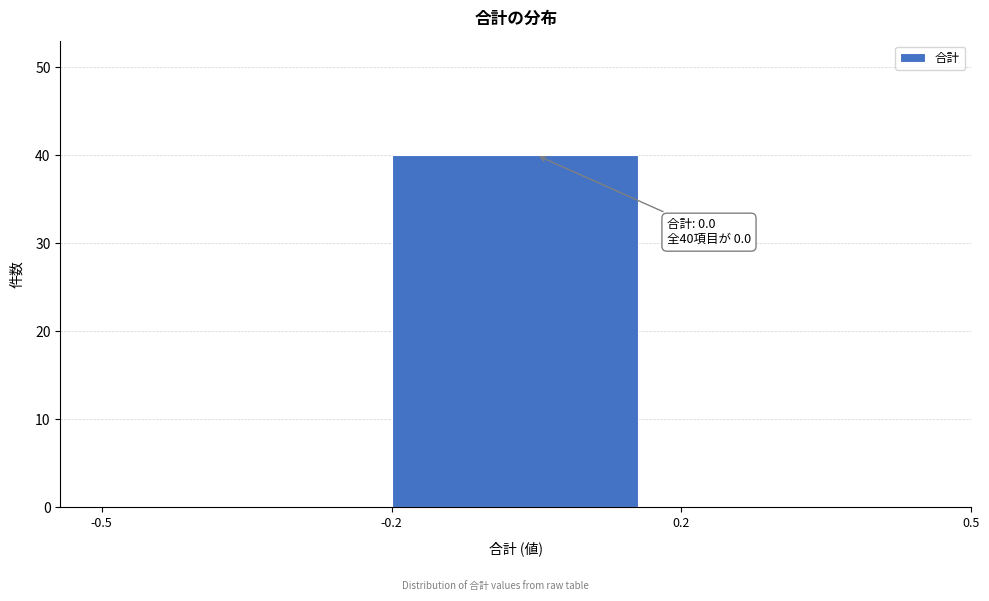

Reading right to left, transcribe all the data shown in this chart.

0.2=0	-0.2=40	-0.5=0